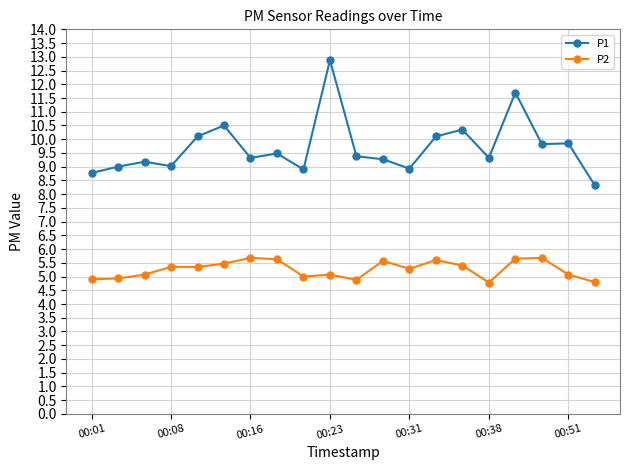

List the series in order of their overall mean, lowest first.

P2, P1